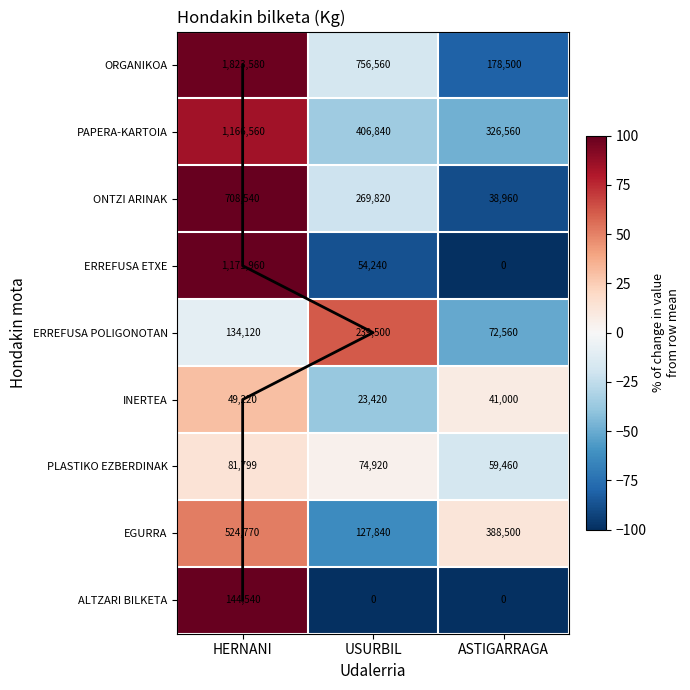

At how many categories does at least one series exceed -43?

3